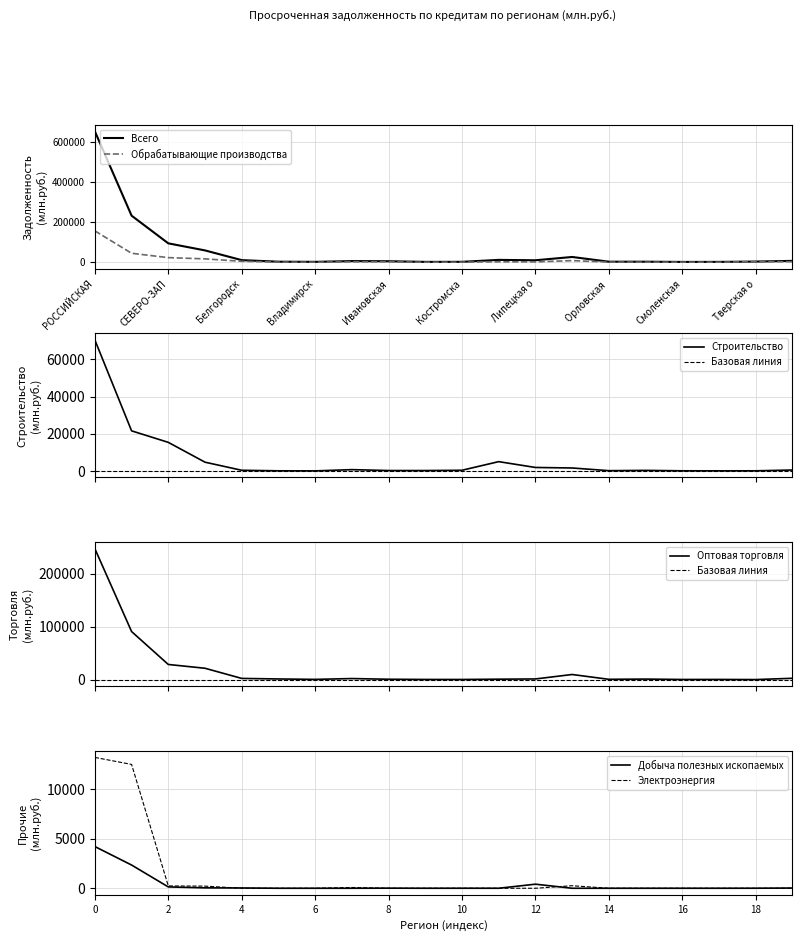

True or false: строительство and оптовая и розничная торговля cross at least once.

True